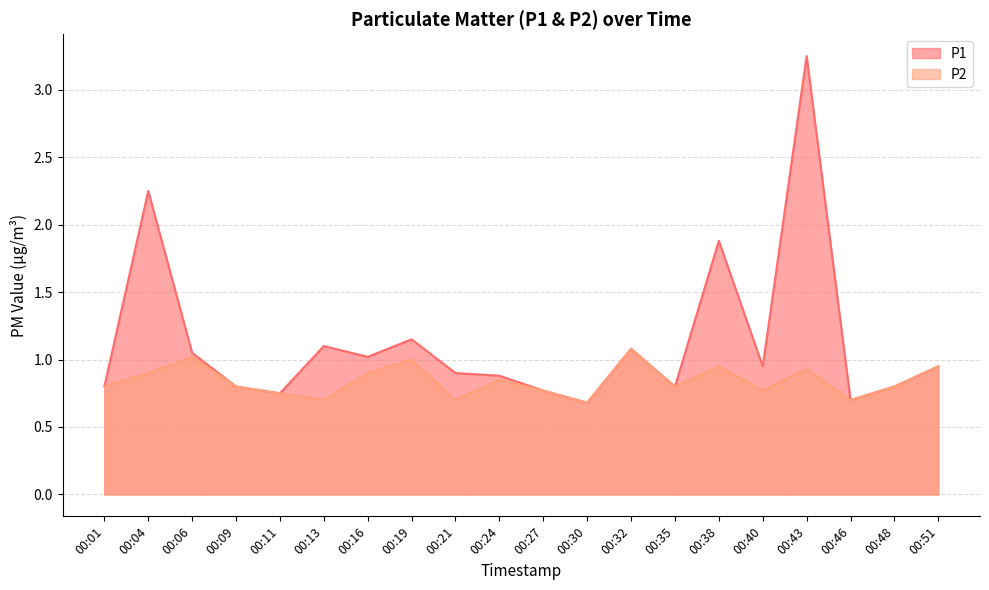

Is it true that P1 equals 1.1 at 00:48?

False